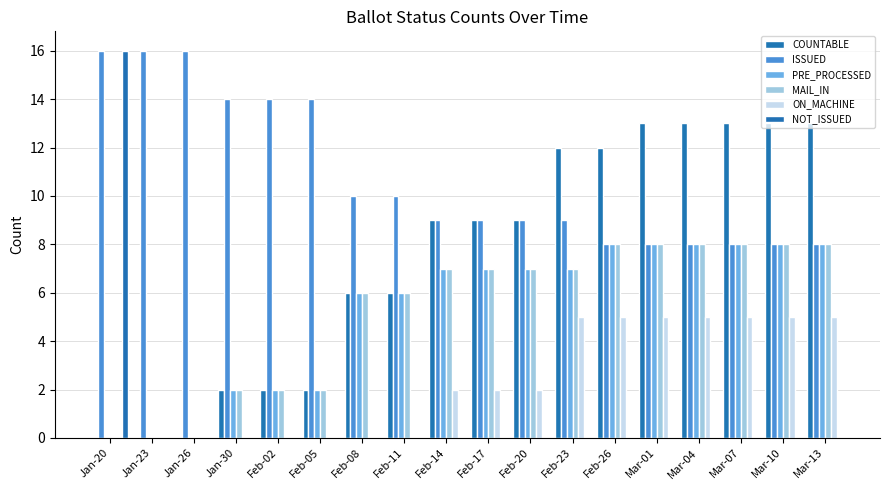

Are the bars horizontal?

No